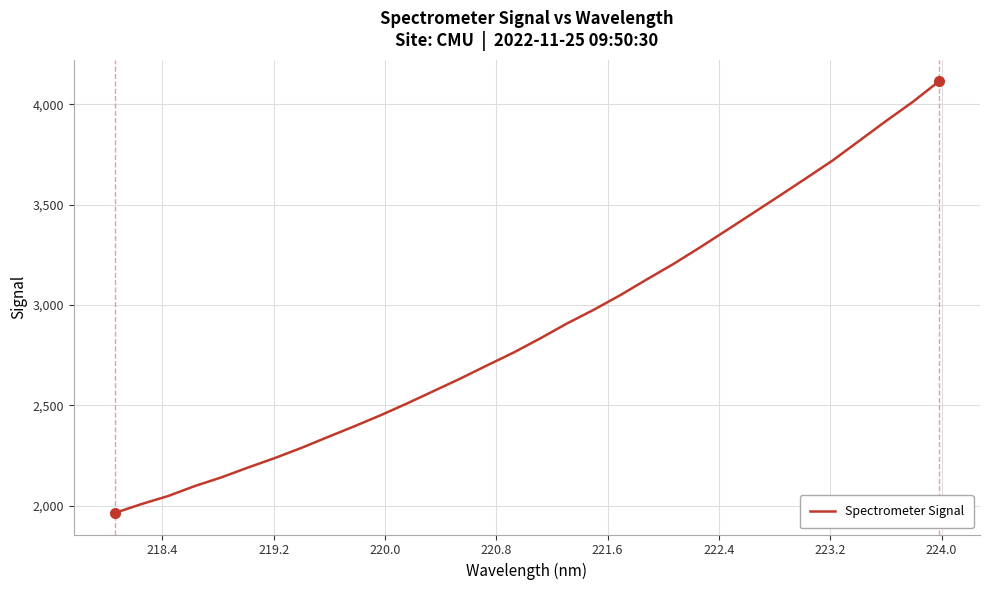

What is the maximum value shown in the chart?

4113.9